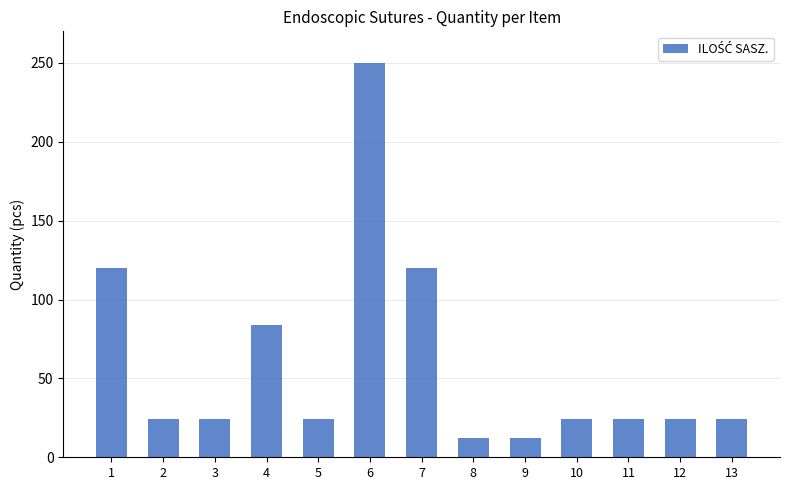

Approximately how many times larger is the value at 3 compared to 12?

1.0